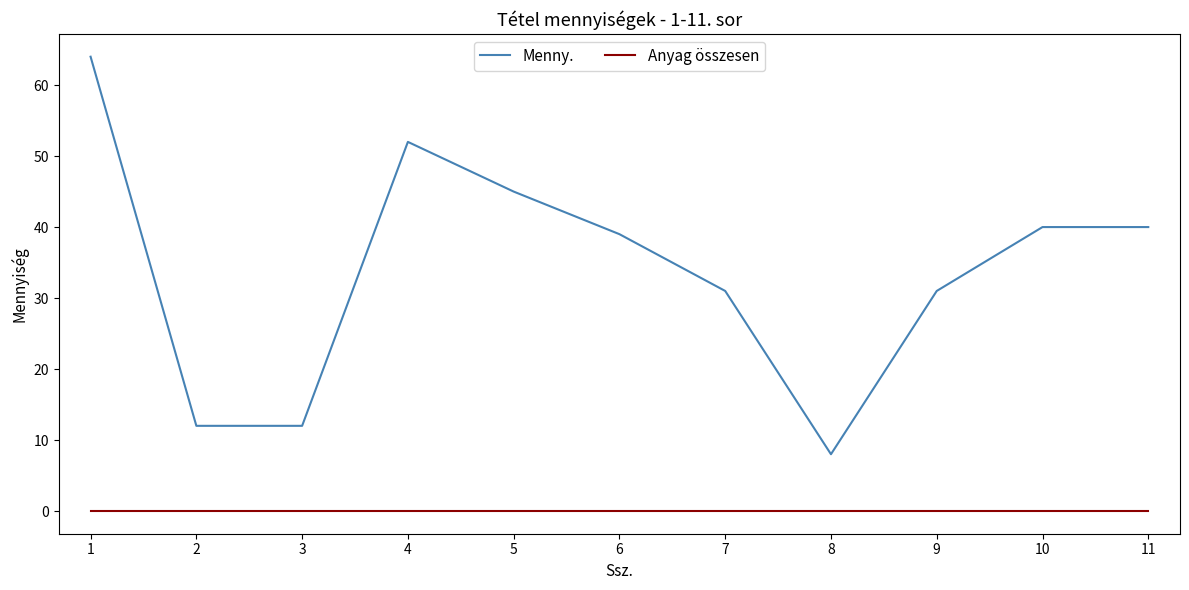

At which category does Menny. reach its first local peak?

4